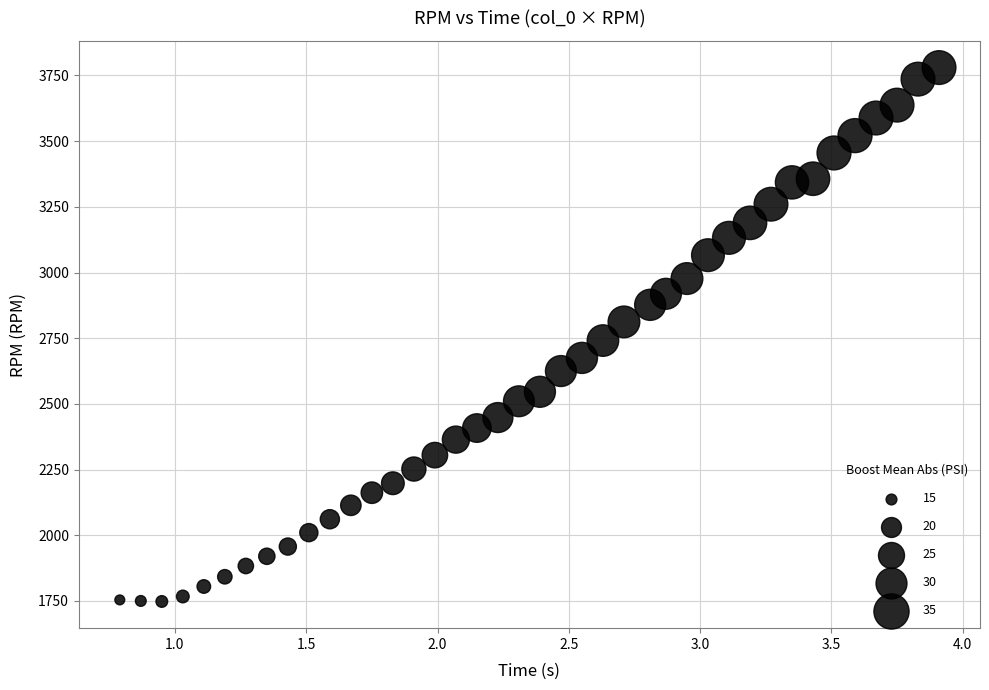

What Y value in the scatter plot is closest to 2764?

2741